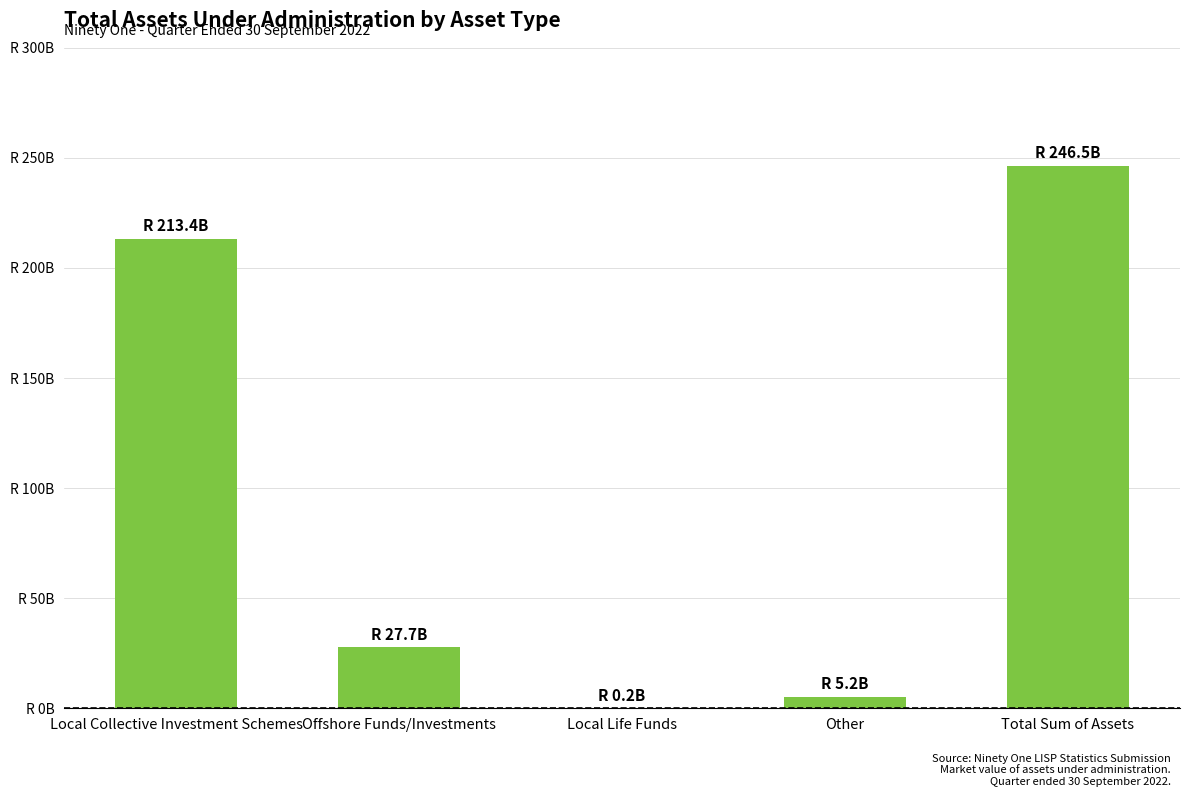

What is the change in value from Offshore Funds/Investments to Total Sum of Assets?

+218748162821.8